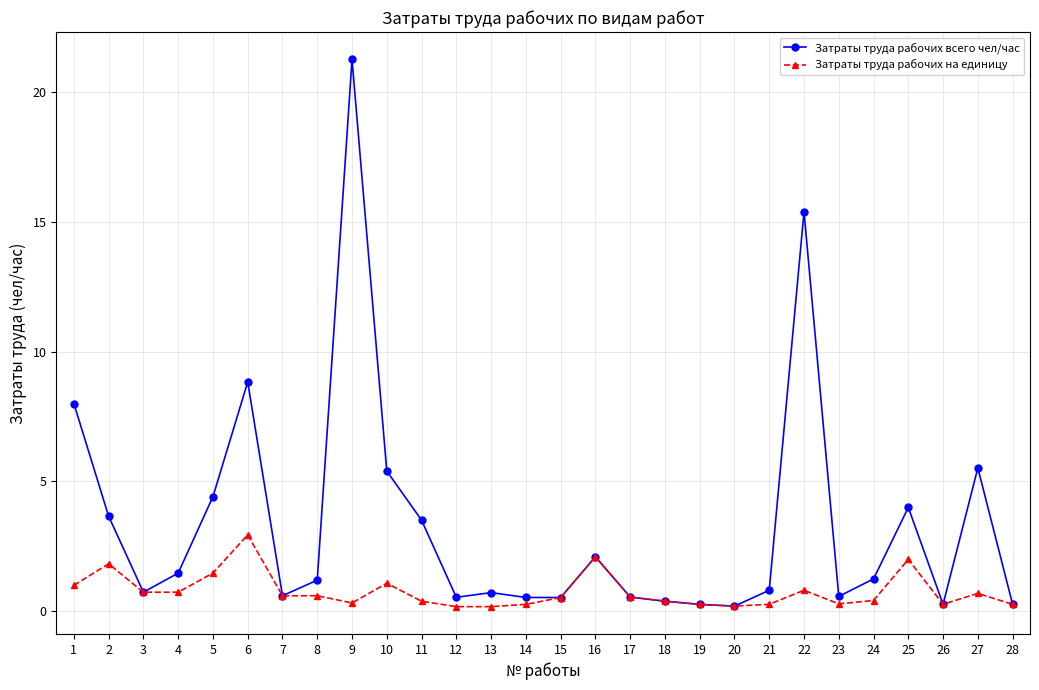

True or false: Затраты труда рабочих на единицу has a value of 1.9 at 6.

False